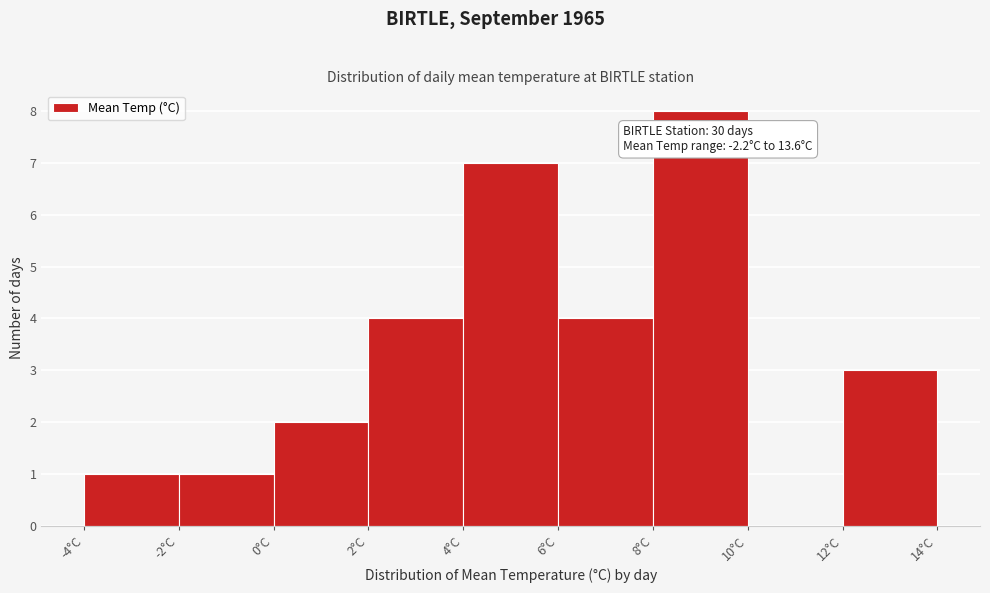

Over which range of the x-axis is the bar tallest?

8 to 10